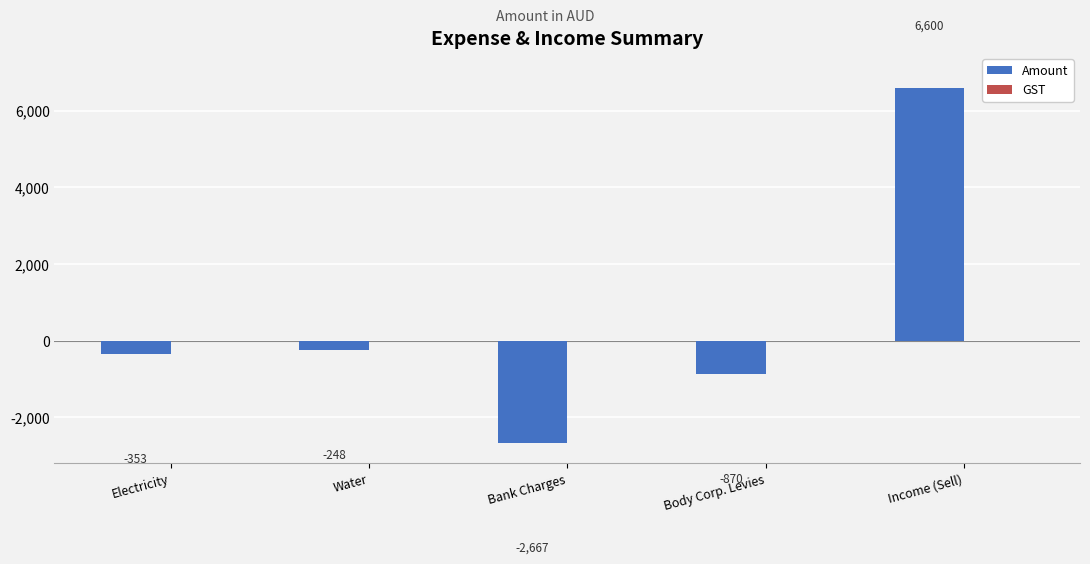

Which has a higher value, Water or Income (Sell)?

Income (Sell)